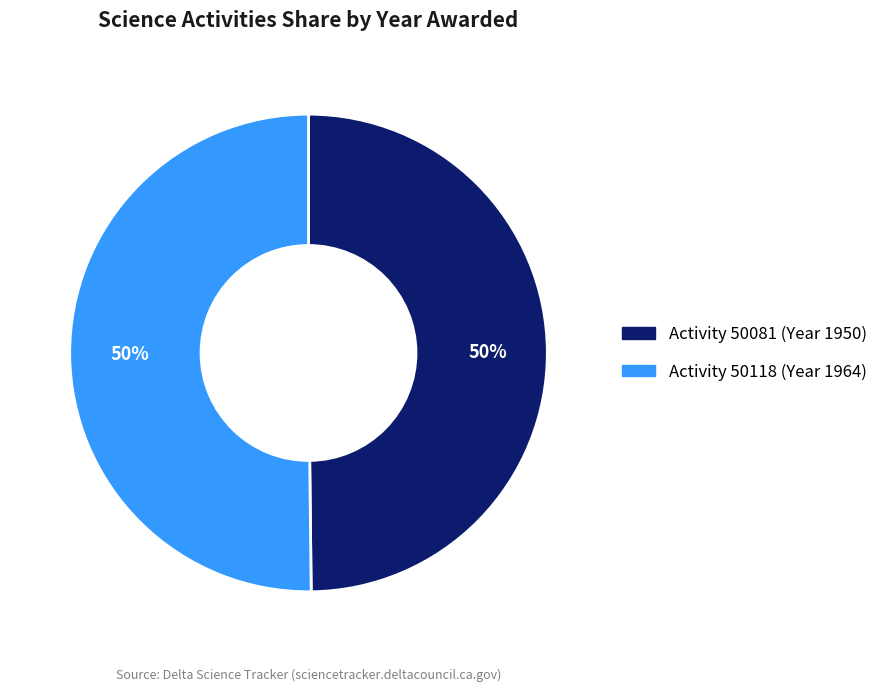

To the nearest percent, what is the average slice percentage?

50%